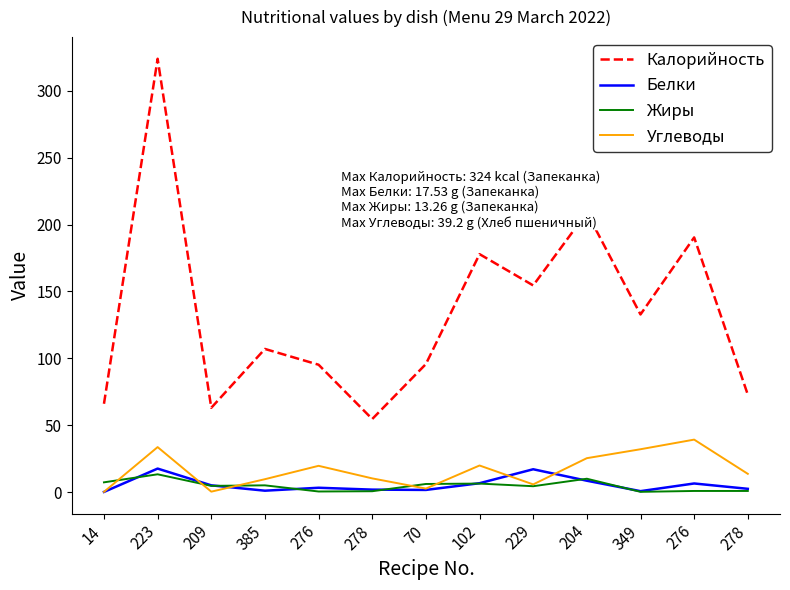

True or false: Белки and Углеводы intersect in this chart.

True